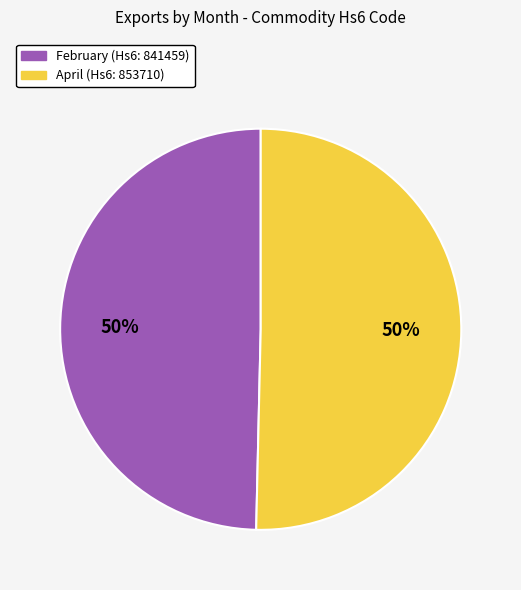

To the nearest percent, what is the combined percentage of February and April?

100%